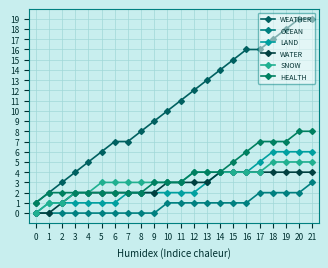

What is the sum of the OCEAN values at 16 and 10?

2